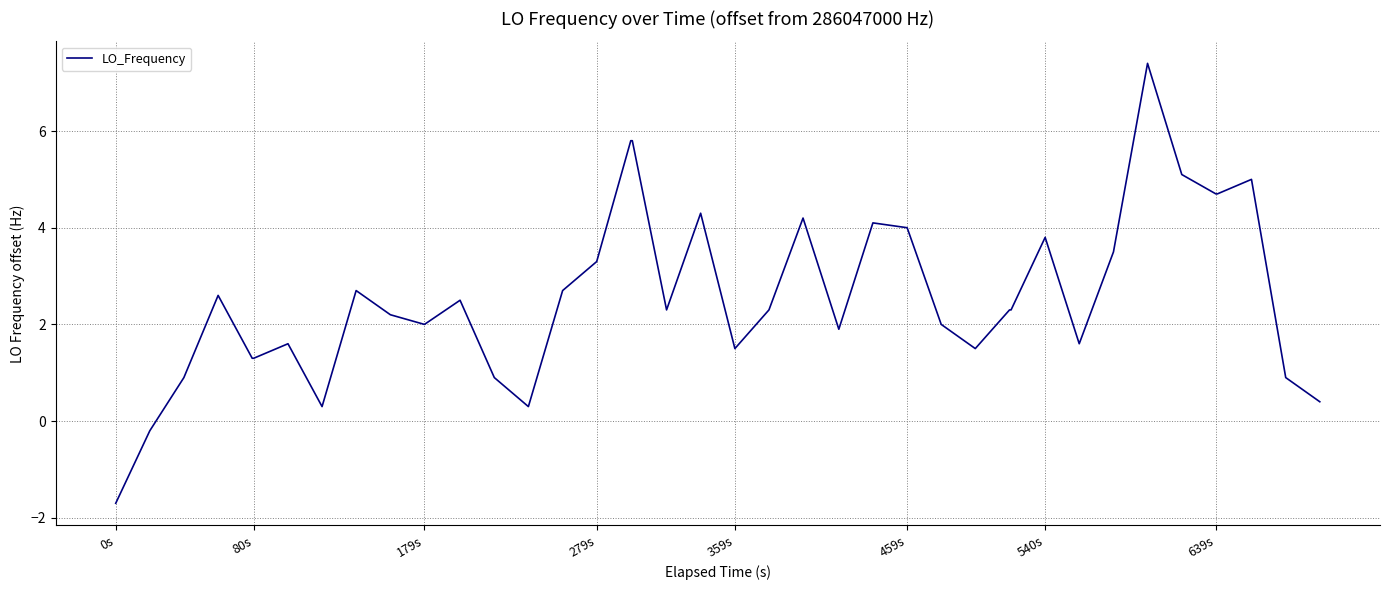

What is the difference between the maximum and minimum values?

9.1